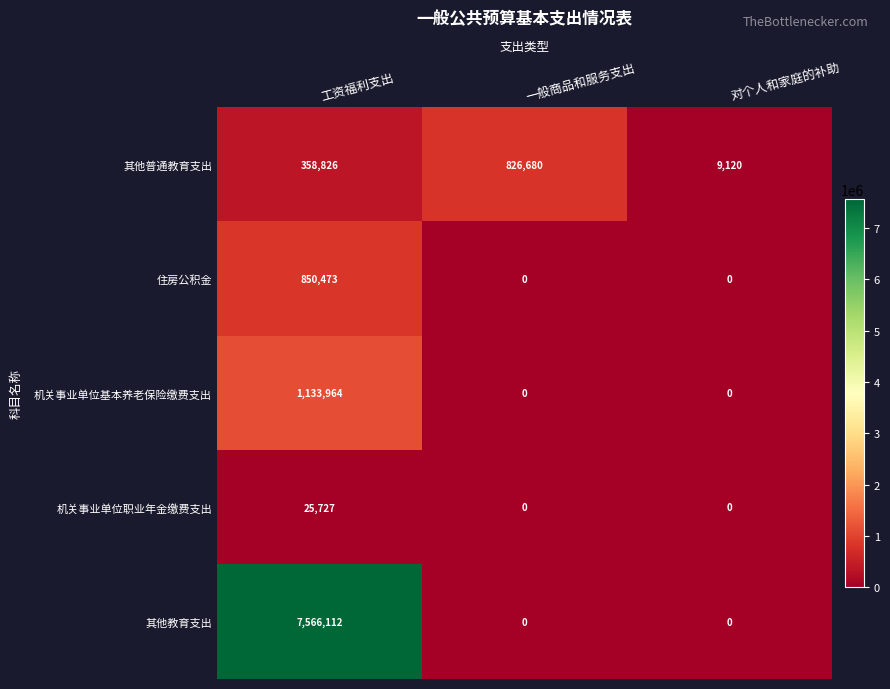

Which series has the largest range (max minus min)?

其他教育支出